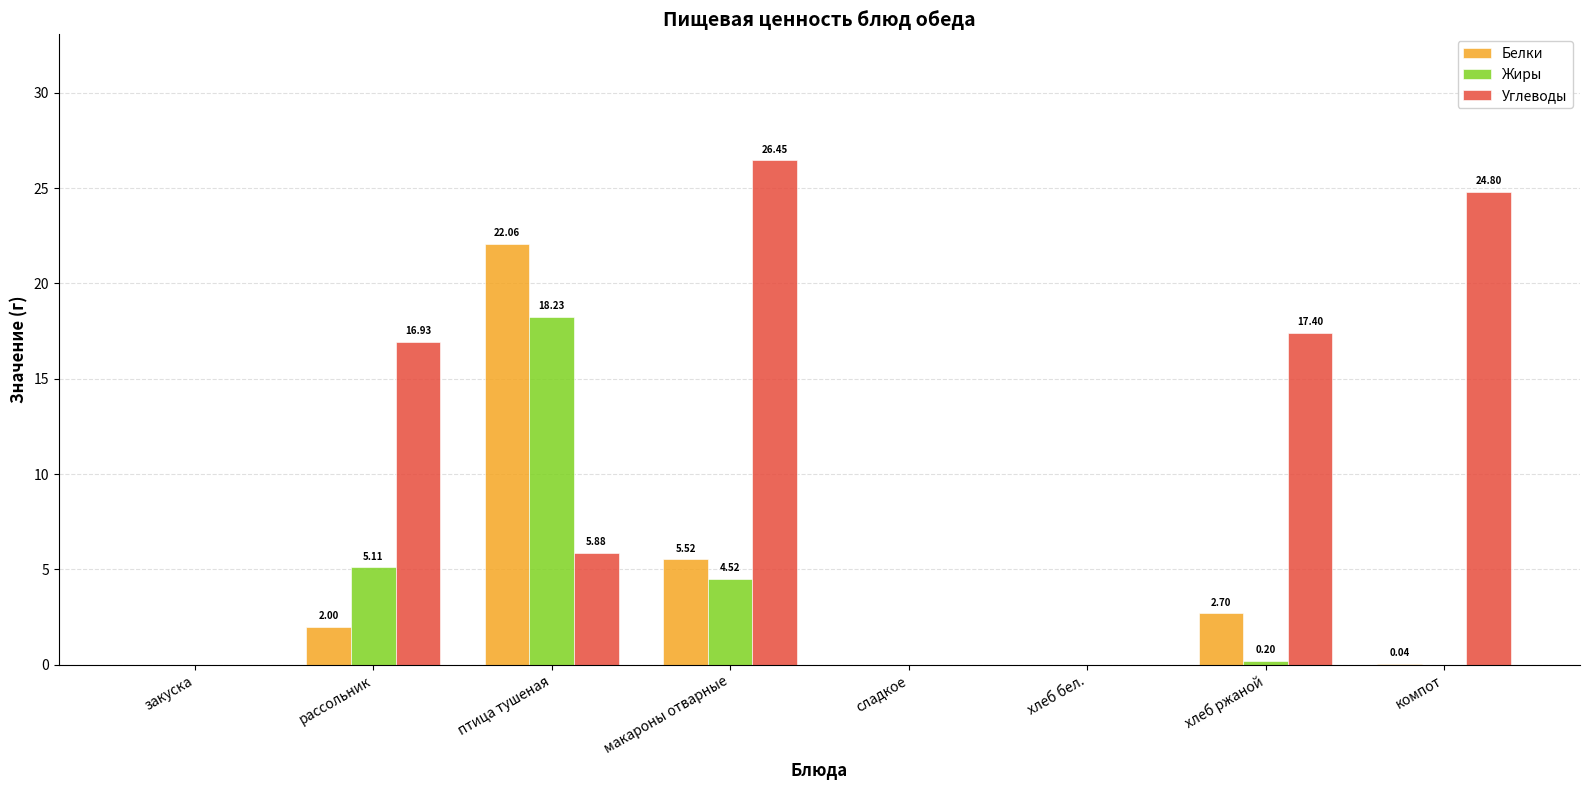

At which label is Жиры closest to 9?

рассольник